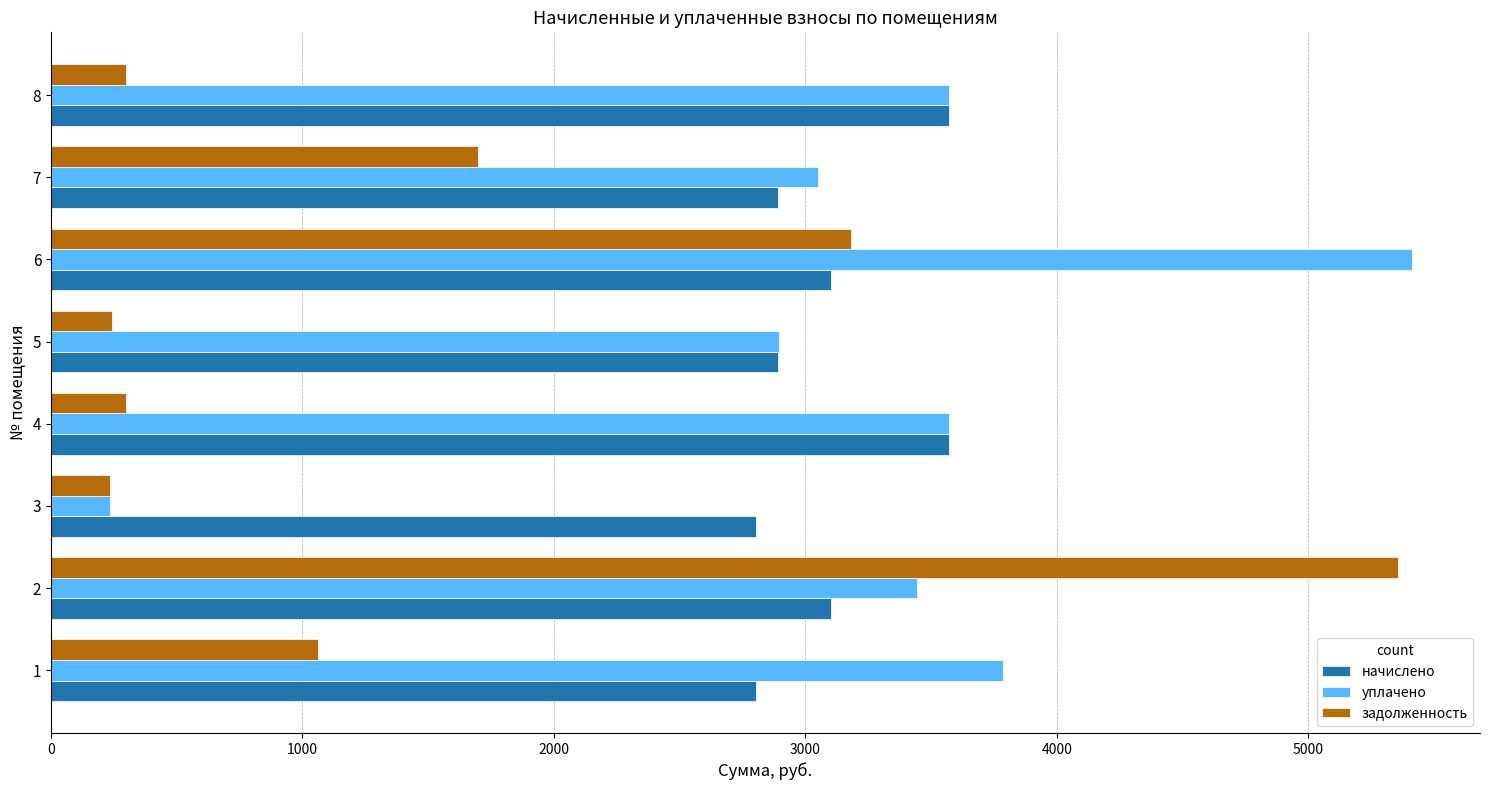

Which series has the largest total across all categories?

уплачено